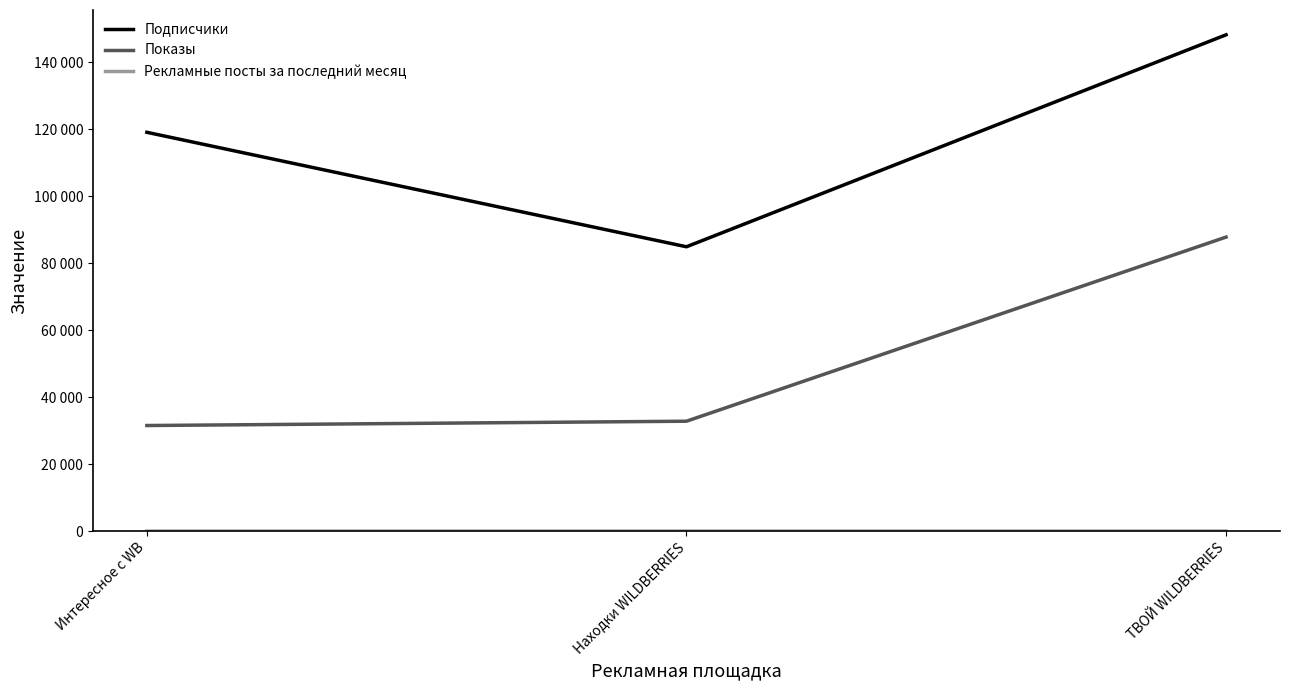

Does the chart display data point markers on the line(s)?

No